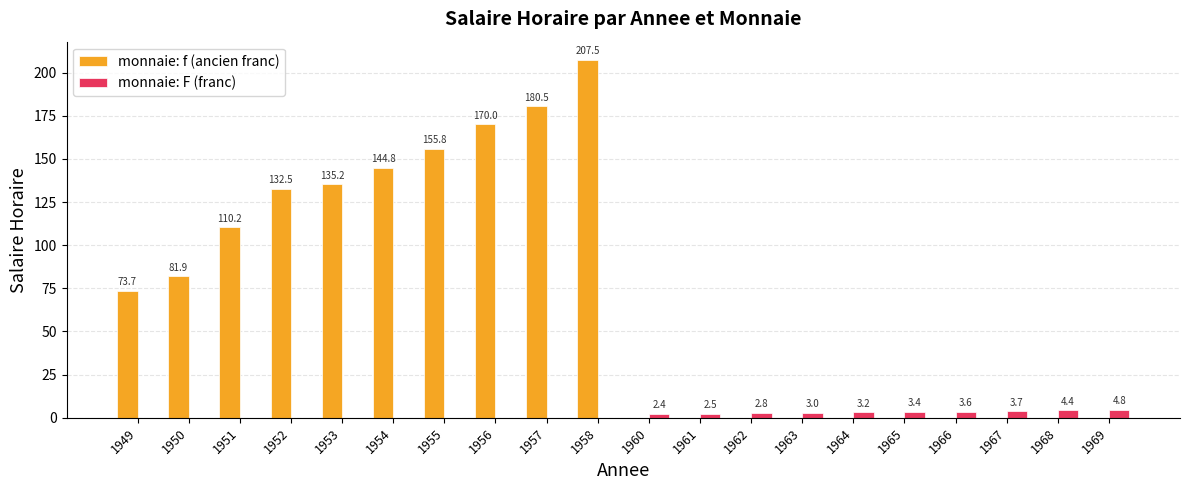

What is the greatest value displayed?

207.5